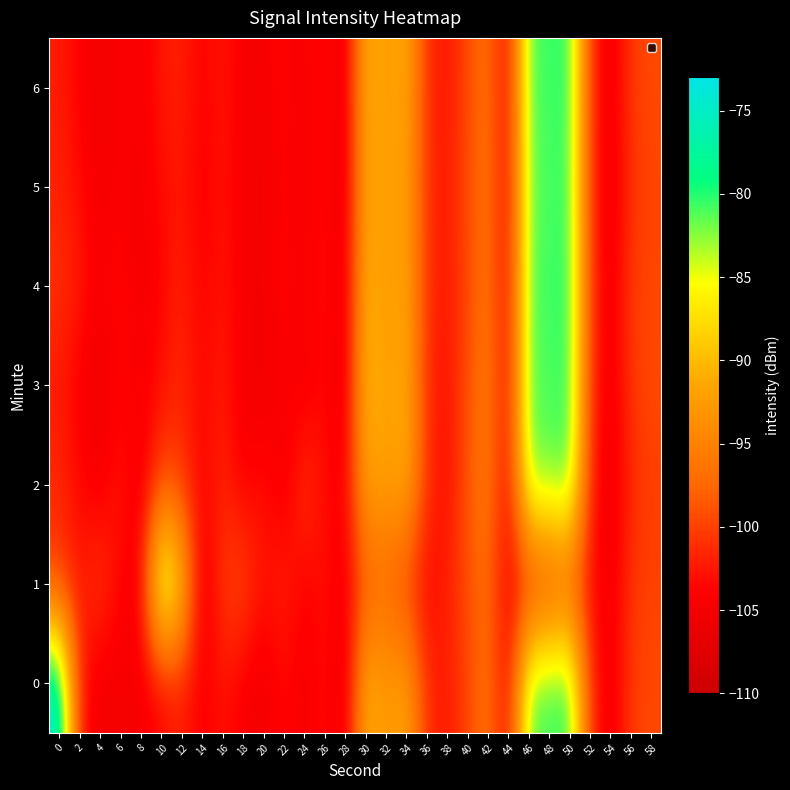

Reading left to right, what are all the values shown in this chart?

0: 0=-73.8	2=-102.6	4=-105.3	6=-104.7	8=-104.8	10=-103.7	12=-102.0	14=-104.4	16=-102.6	18=-104.5	20=-105.3	22=-103.3	24=-104.9	26=-102.7	28=-106.2	30=-90.4	32=-93.2	34=-91.4	36=-101.2	38=-102.5	40=-99.7	42=-96.0	44=-104.1	46=-80.6	48=-80.7	50=-79.5	52=-101.3	54=-105.4	56=-100.1	58=-99.5
1: 0=-100.5	2=-102.6	4=-99.9	6=-104.0	8=-104.3	10=-79.5	12=-88.1	14=-106.2	16=-100.1	18=-99.1	20=-103.0	22=-101.5	24=-104.2	26=-102.8	28=-105.1	30=-98.3	32=-97.6	34=-100.4	36=-103.7	38=-101.9	40=-99.2	42=-96.8	44=-104.5	46=-102.1	48=-101.0	50=-98.7	52=-103.3	54=-105.0	56=-100.6	58=-99.8
2: 0=-101.2	2=-103.4	4=-104.8	6=-102.1	8=-105.6	10=-99.3	12=-100.7	14=-103.9	16=-101.5	18=-104.3	20=-102.7	22=-105.2	24=-100.4	26=-103.1	28=-104.7	30=-91.2	32=-92.8	34=-90.6	36=-100.9	38=-103.5	40=-98.4	42=-95.7	44=-103.8	46=-81.3	48=-82.1	50=-80.4	52=-102.0	54=-105.8	56=-101.3	58=-100.1
3: 0=-102.5	2=-104.1	4=-105.9	6=-103.6	8=-104.4	10=-102.9	12=-101.3	14=-103.7	16=-102.0	18=-104.8	20=-105.5	22=-103.9	24=-105.0	26=-103.2	28=-106.1	30=-89.7	32=-92.4	34=-90.9	36=-101.5	38=-102.8	40=-99.1	42=-95.4	44=-103.6	46=-80.9	48=-81.4	50=-79.8	52=-101.5	54=-105.2	56=-100.5	58=-99.3
4: 0=-100.8	2=-102.3	4=-104.5	6=-103.1	8=-105.3	10=-103.6	12=-101.7	14=-104.0	16=-102.4	18=-104.6	20=-105.1	22=-103.4	24=-104.9	26=-102.5	28=-106.0	30=-90.1	32=-93.0	34=-91.2	36=-101.0	38=-102.6	40=-99.5	42=-96.1	44=-103.9	46=-80.7	48=-80.9	50=-79.6	52=-101.1	54=-105.3	56=-100.2	58=-99.6
5: 0=-101.9	2=-103.2	4=-105.0	6=-104.2	8=-104.9	10=-103.1	12=-102.4	14=-104.3	16=-102.7	18=-104.5	20=-105.3	22=-103.6	24=-105.1	26=-102.9	28=-106.3	30=-90.8	32=-92.7	34=-91.5	36=-101.3	38=-102.4	40=-99.3	42=-95.9	44=-104.2	46=-81.1	48=-81.3	50=-79.9	52=-101.4	54=-105.6	56=-100.8	58=-99.7
6: 0=-102.1	2=-103.8	4=-105.4	6=-103.9	8=-104.7	10=-102.5	12=-101.8	14=-104.1	16=-102.3	18=-104.7	20=-105.0	22=-103.5	24=-104.8	26=-103.0	28=-106.2	30=-90.3	32=-92.9	34=-91.0	36=-101.2	38=-102.7	40=-99.4	42=-96.3	44=-104.1	46=-80.5	48=-81.0	50=-79.5	52=-101.3	54=-105.4	56=-100.3	58=-99.4